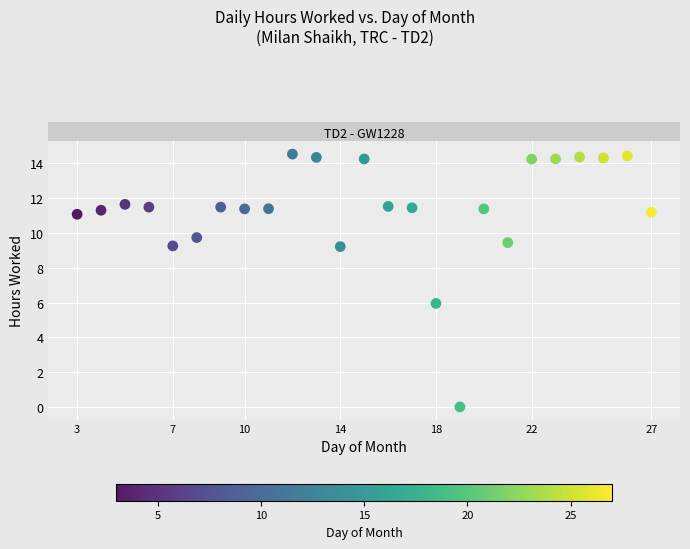

What Y value in the scatter plot is closest to 7?

6.0